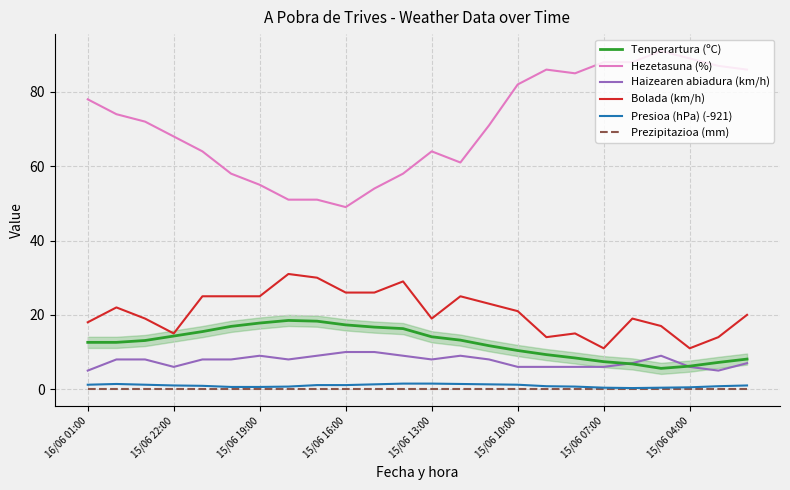

True or false: Presioa (hPa) (-921) and Haizearen abiadura (km/h) cross at least once.

False